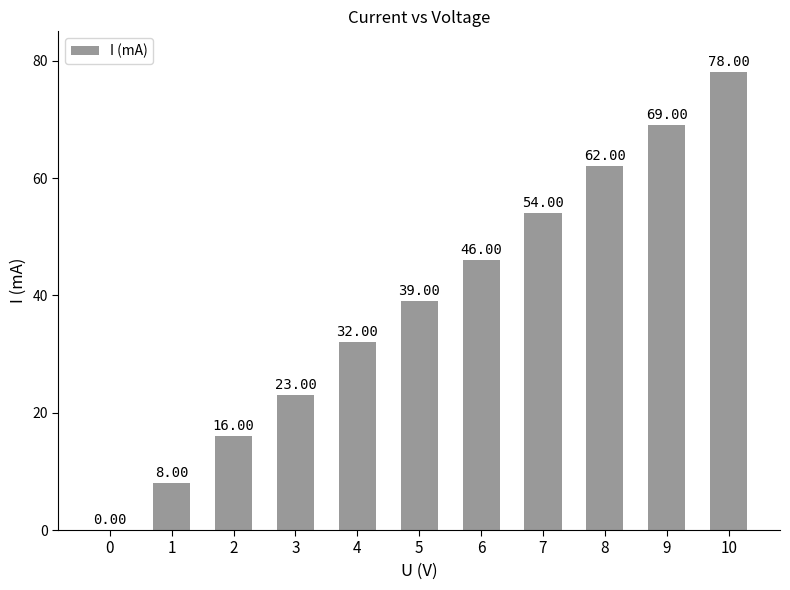

Reading left to right, what are all the values shown in this chart?

0	8	16	23	32	39	46	54	62	69	78